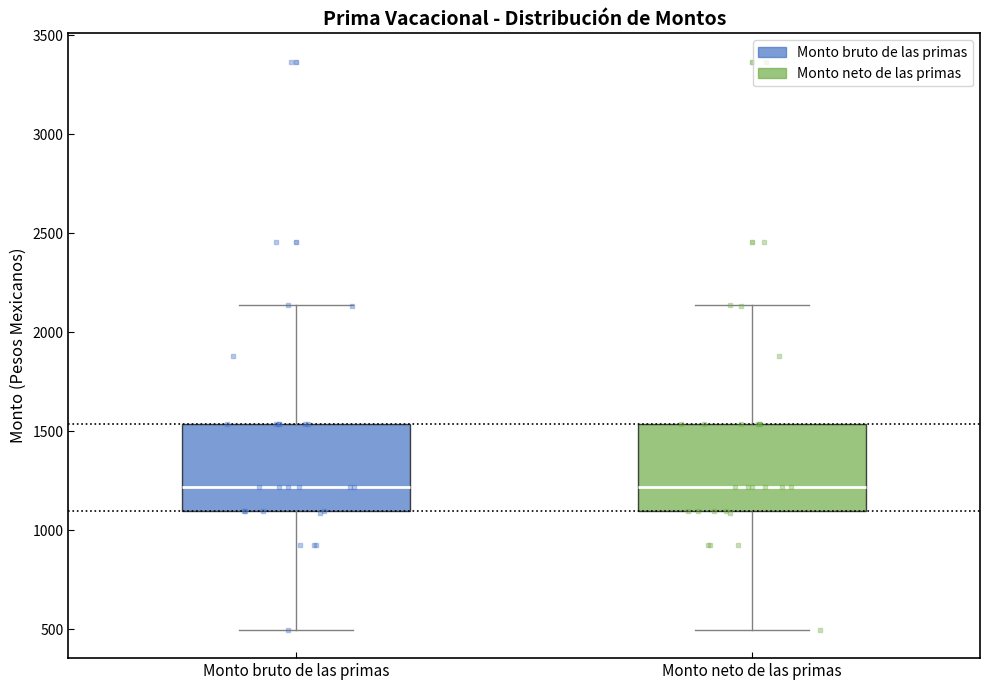

Reading left to right, read every box against the y-axis: the position of its median line, the range the box covers, and the ends of its whiskers. The values are not printed on the chart, so give them approximately, as read against the axis.

Monto bruto de las primas: median 1200, box 1100 to 1550, whiskers 500 to 2150
Monto neto de las primas: median 1200, box 1100 to 1550, whiskers 500 to 2150